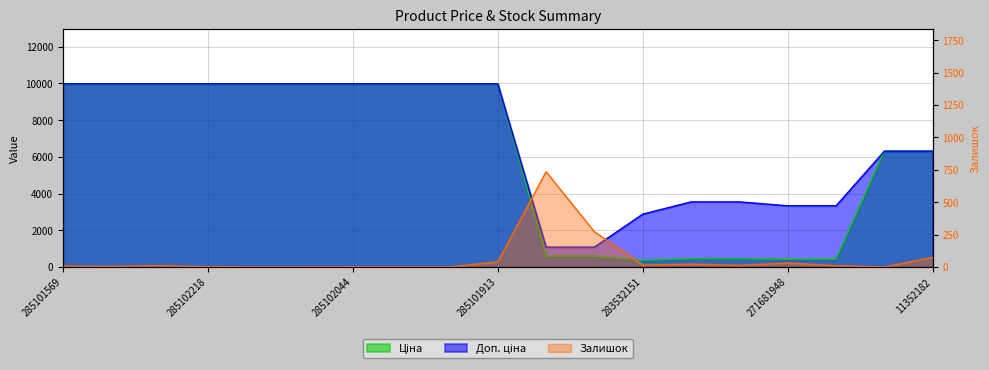

What is the difference between the Залишок values at 271702229 and 11352184?

272.0